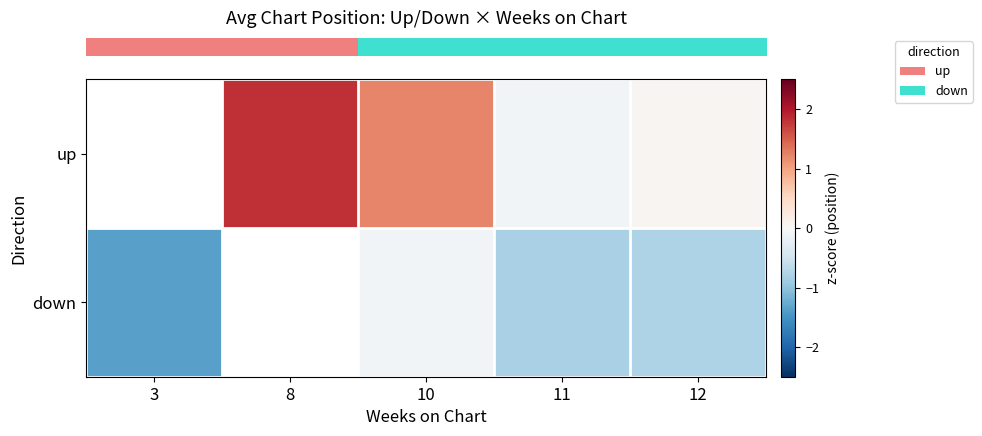

How many values in row_0 are above zero?

3